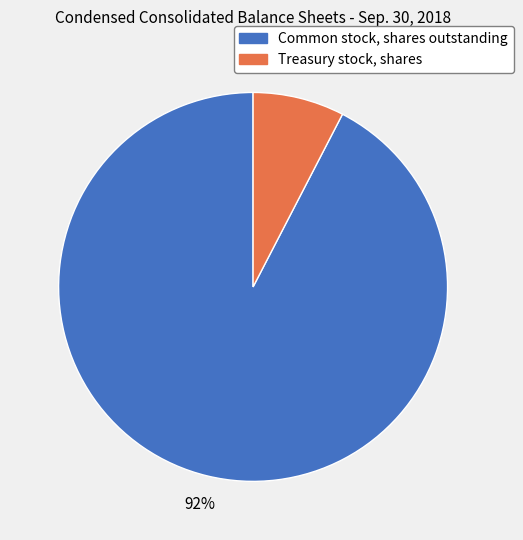

How many segments does this pie chart have?

2